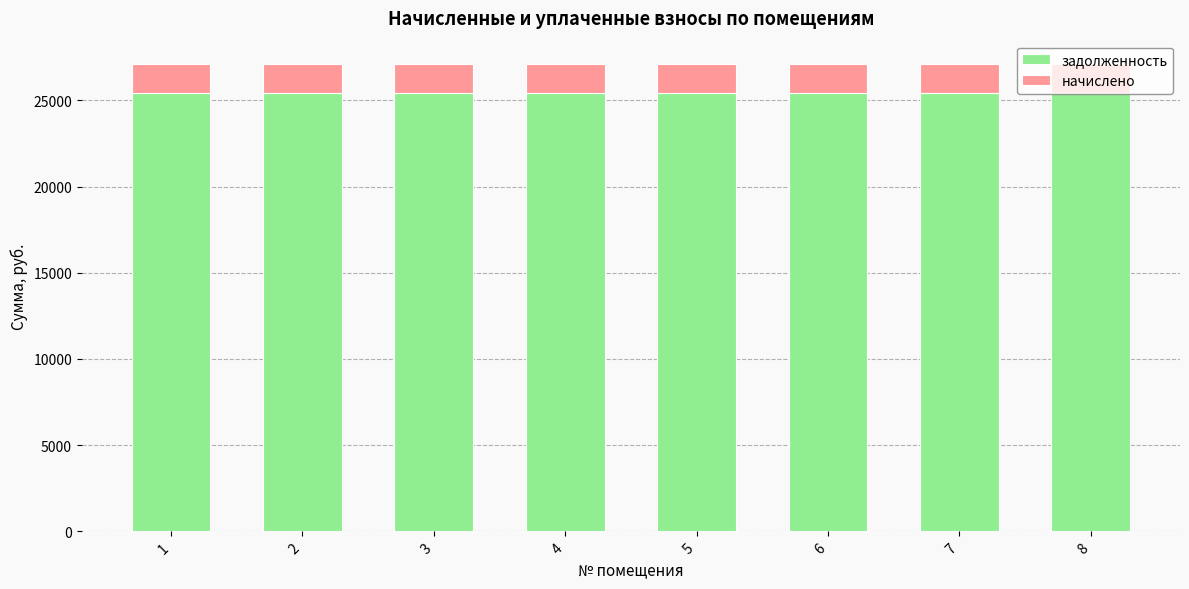

What is the highest value of the задолженность series?

25423.2